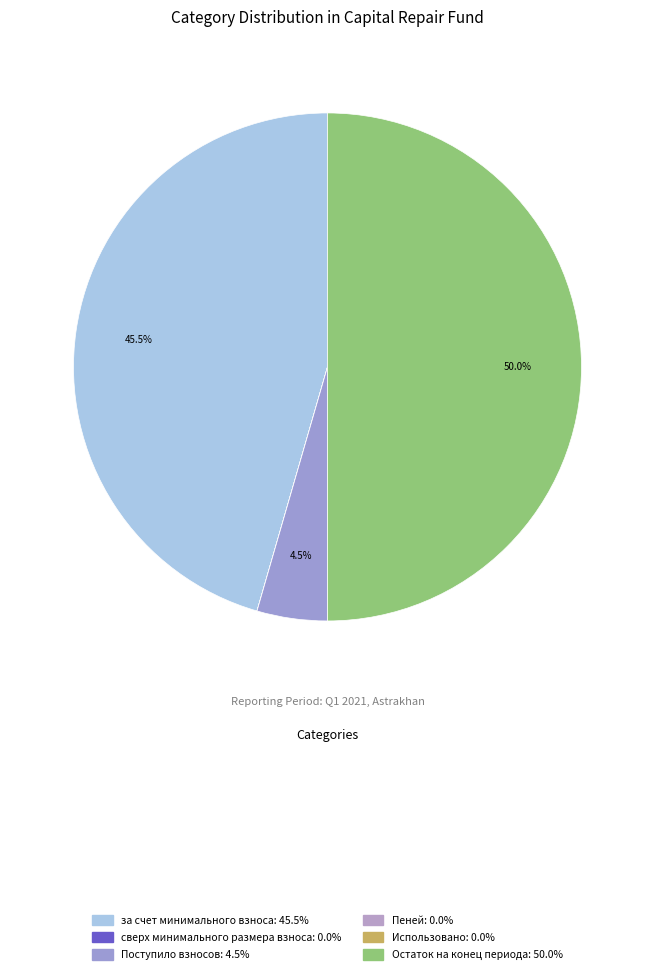

How much of the chart is everything except Остаток на конец периода?

50.0%